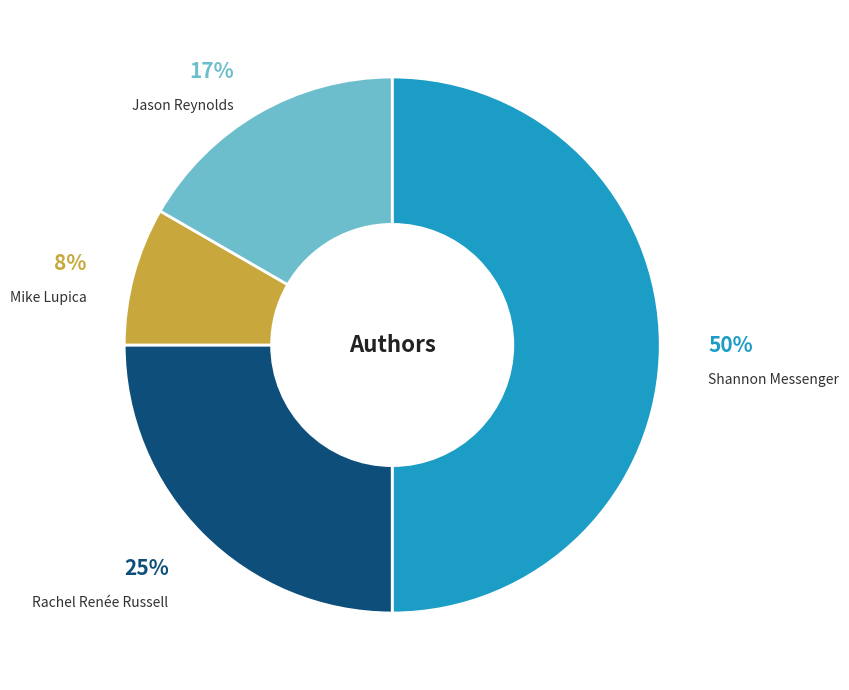

Rank the categories by value from highest to lowest.

Shannon Messenger, Rachel Renée Russell, Jason Reynolds, Mike Lupica